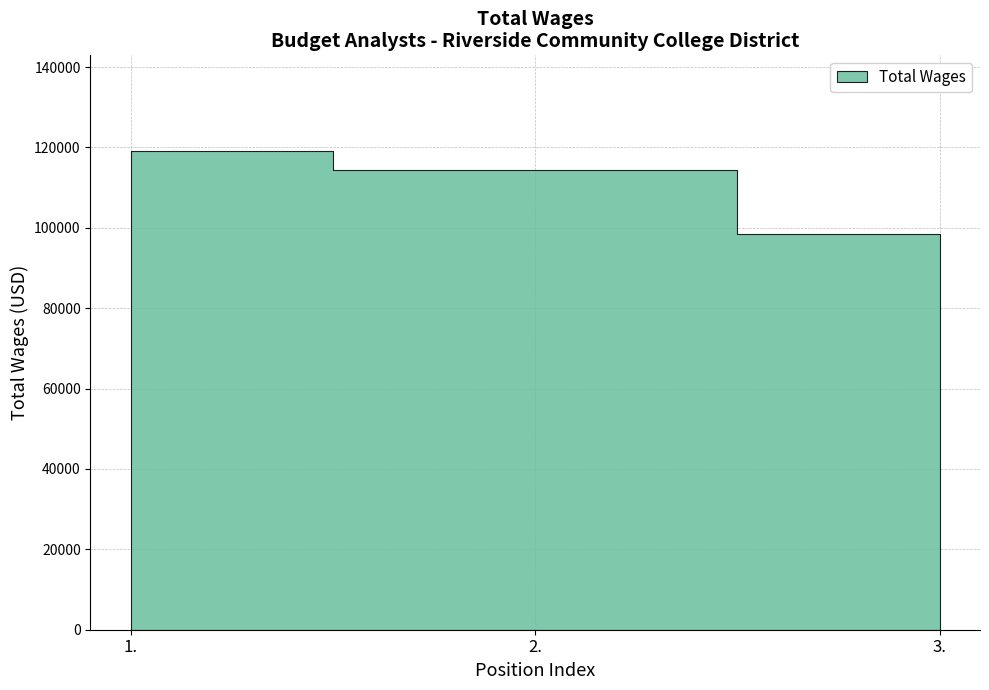

What is the greatest value displayed?

119099